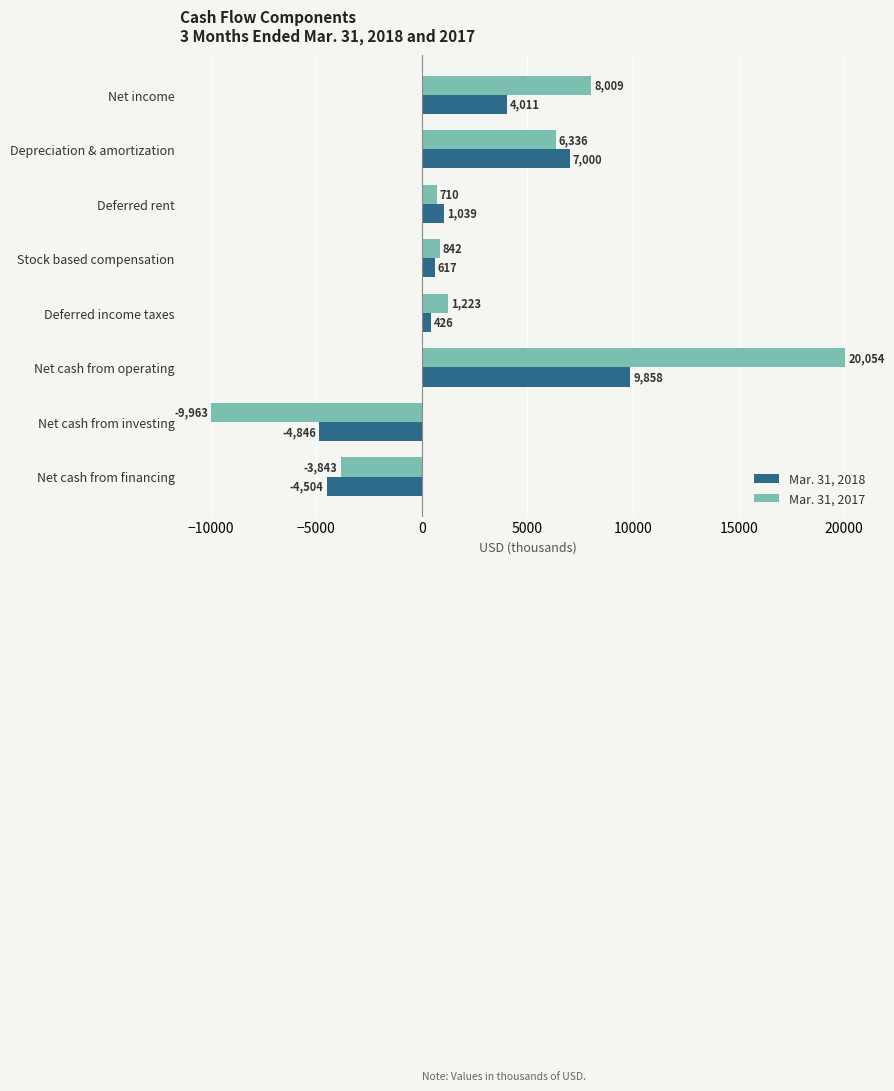

Rank the series by their maximum value, from highest to lowest.

Mar. 31, 2017, Mar. 31, 2018